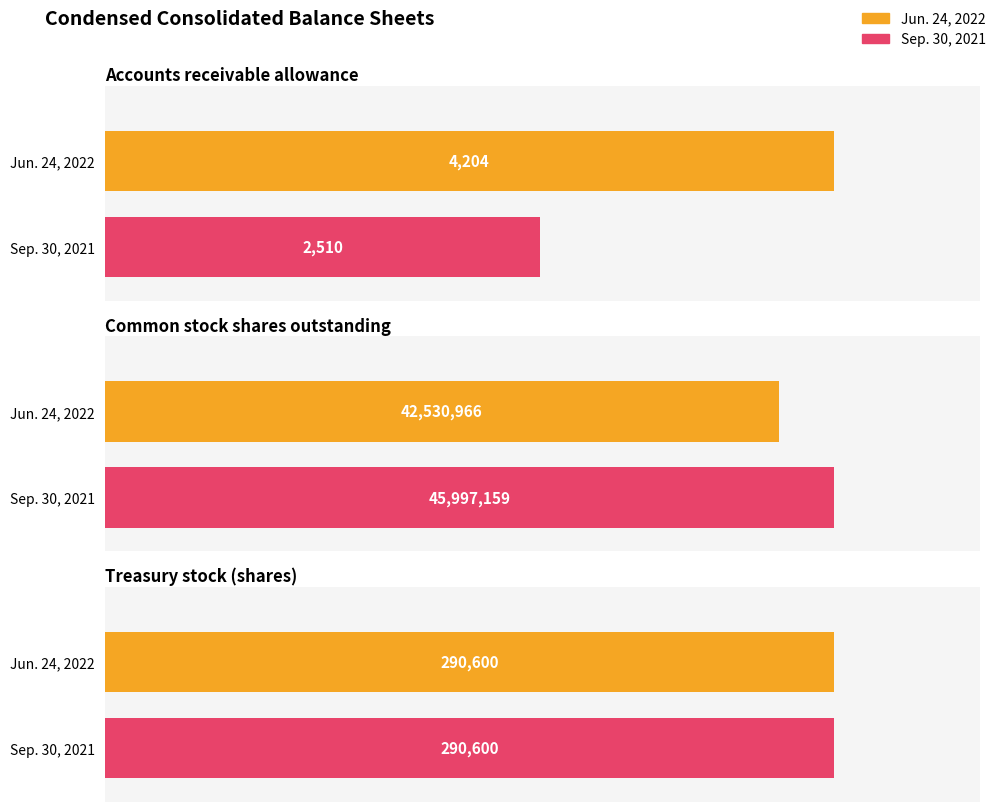

Rank the series at Treasury stock (shares) from highest to lowest value.

Jun. 24, 2022, Sep. 30, 2021